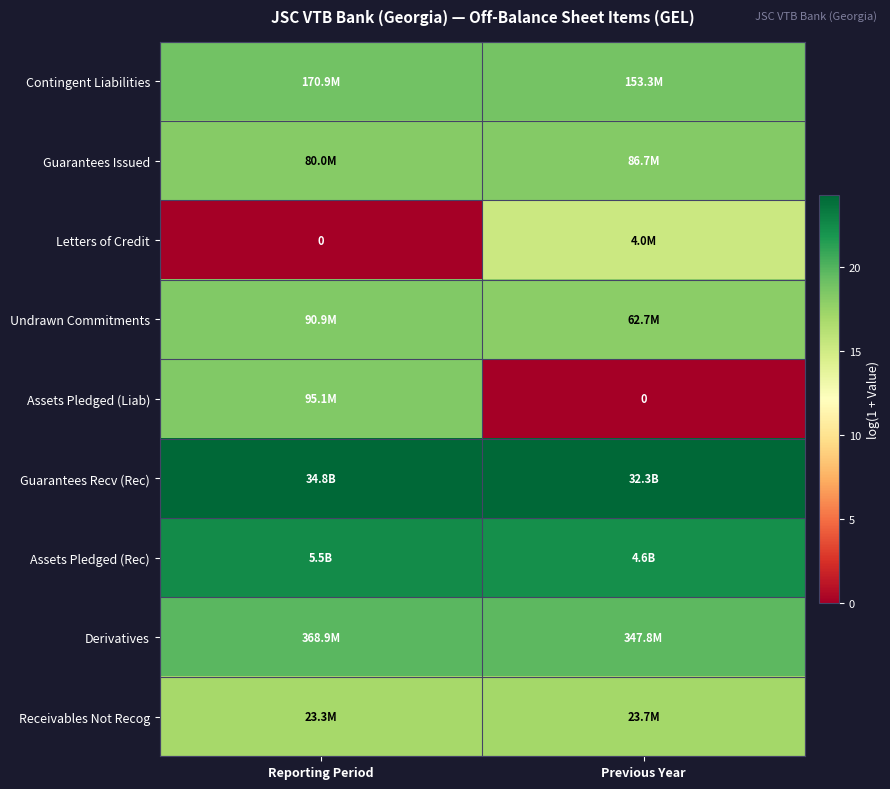

Rank the series at Previous Year from highest to lowest value.

Guarantees Recv (Rec), Assets Pledged (Rec), Derivatives, Contingent Liabilities, Guarantees Issued, Undrawn Commitments, Receivables Not Recog, Letters of Credit, Assets Pledged (Liab)